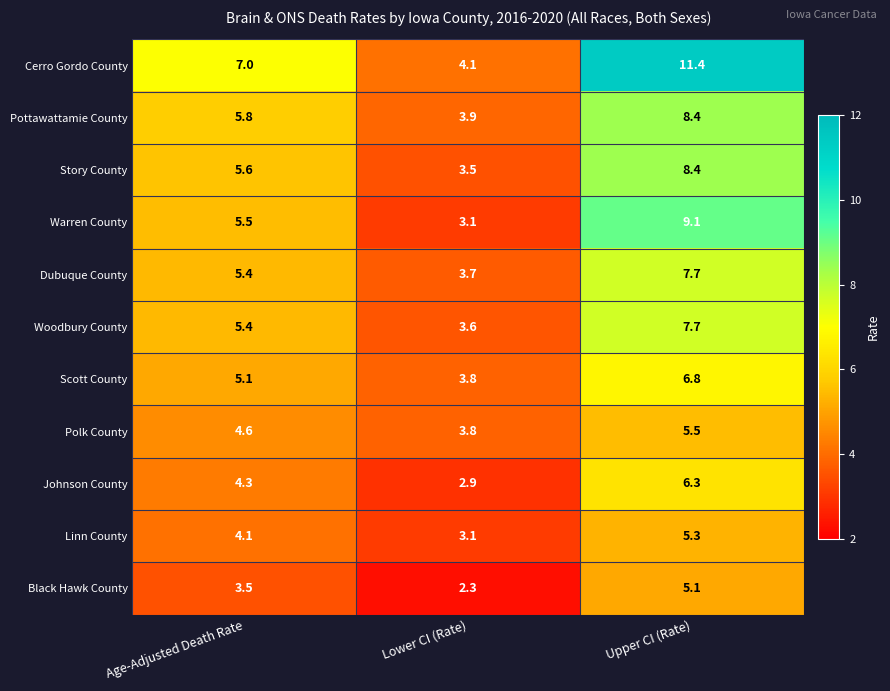

What is the difference between the maximum and minimum values in the Dubuque County series?

4.0